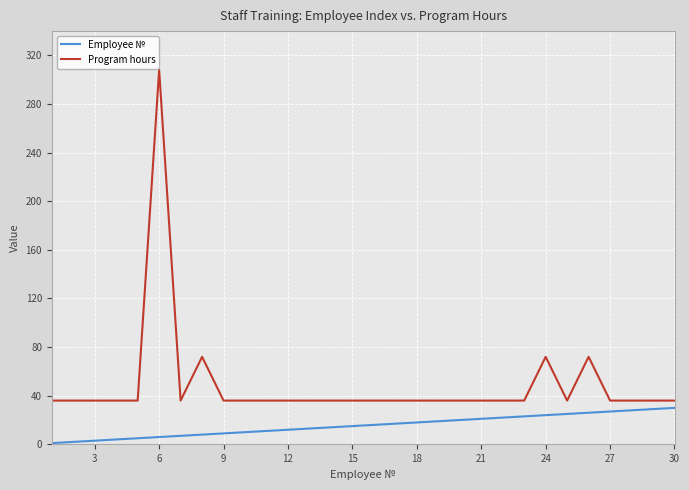

Which series has the largest range (max minus min)?

Program hours